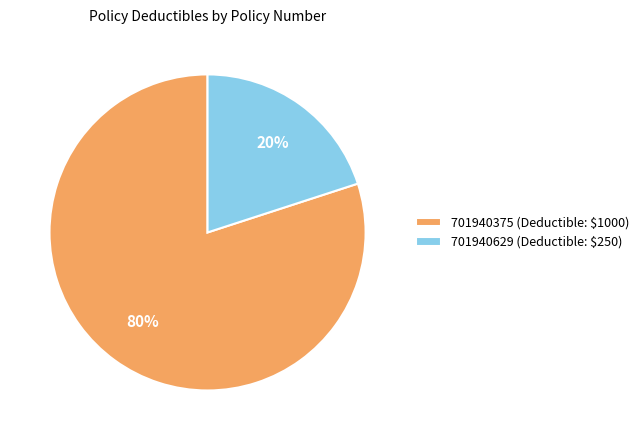

To the nearest percent, what is the average slice percentage?

50%